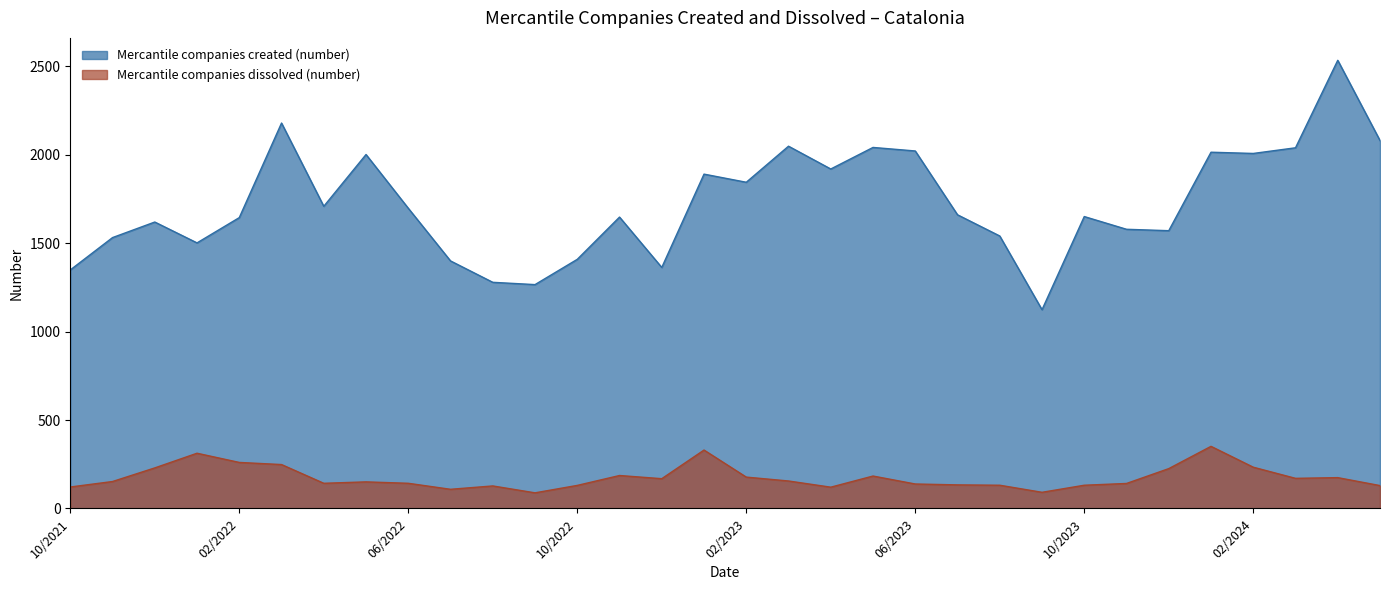

What is the difference between the maximum and minimum values in the Mercantile companies dissolved (number) series?

263